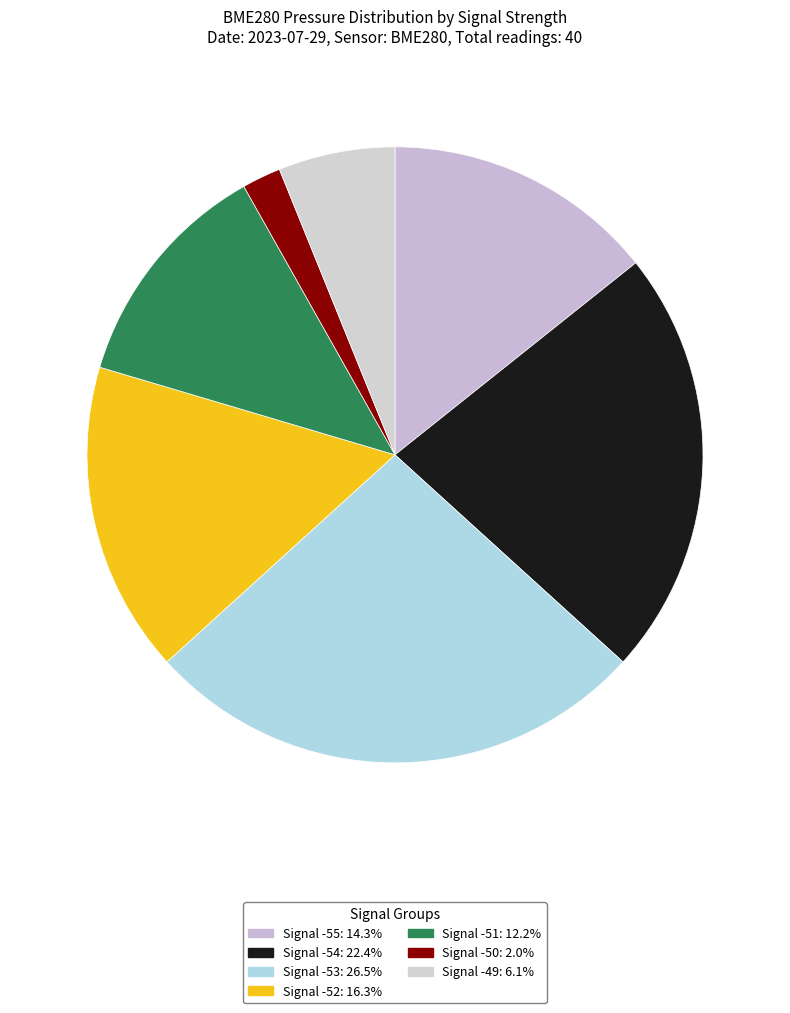

Count the number of slices in the pie.

7